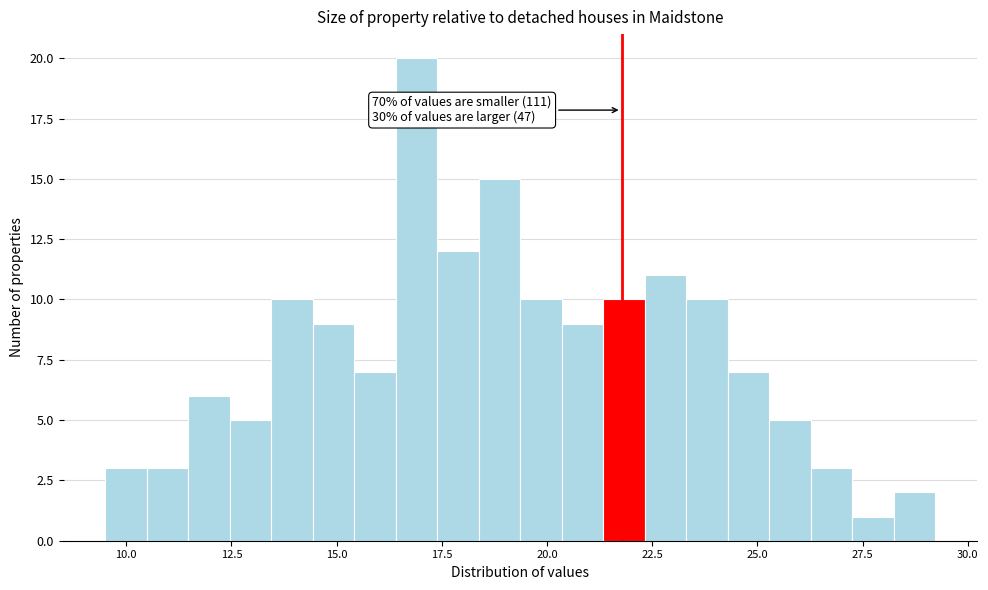

Around what value on the x-axis is the tallest bar? Give the approximate position of its centre, as read against the axis.

17.0